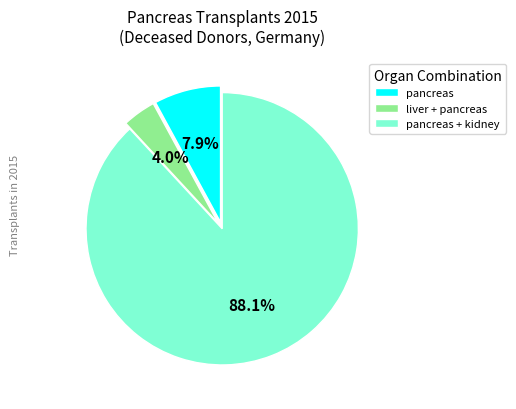

Between pancreas and liver + pancreas, which is larger?

pancreas